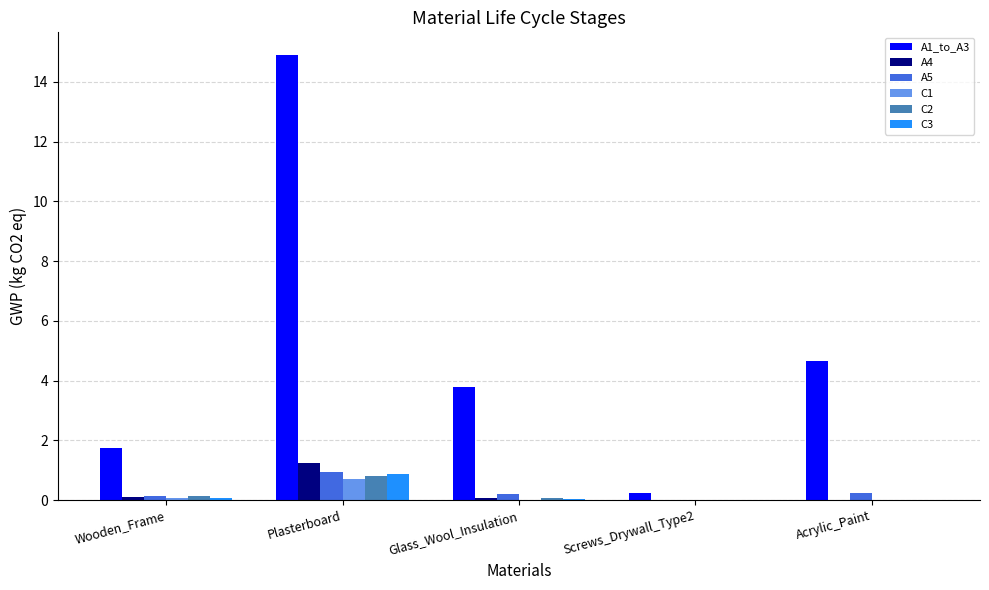

At which category is the sum across all series the highest?

Plasterboard